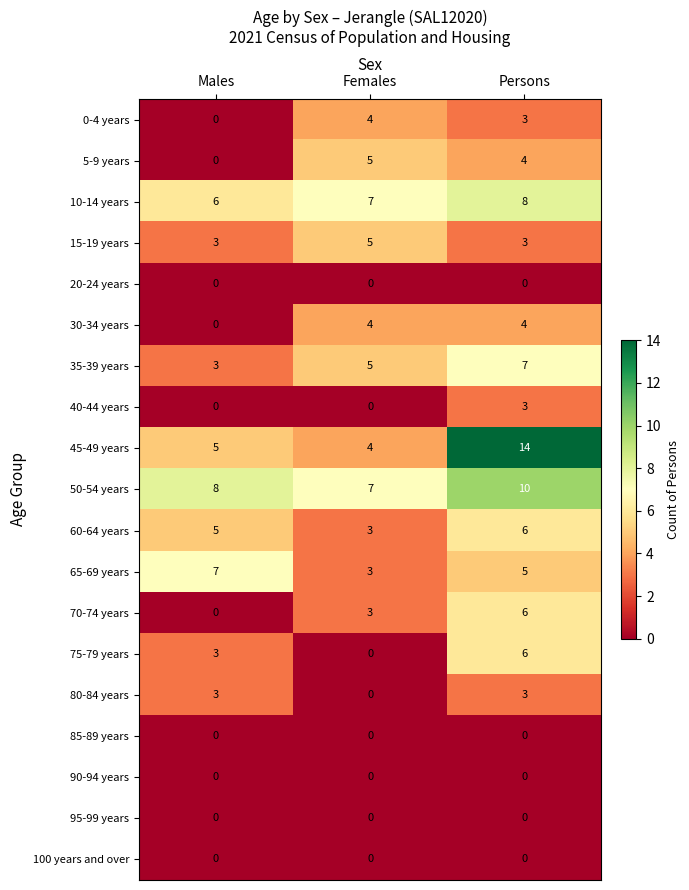

True or false: 35-39 years has a value of 2 at Females.

False